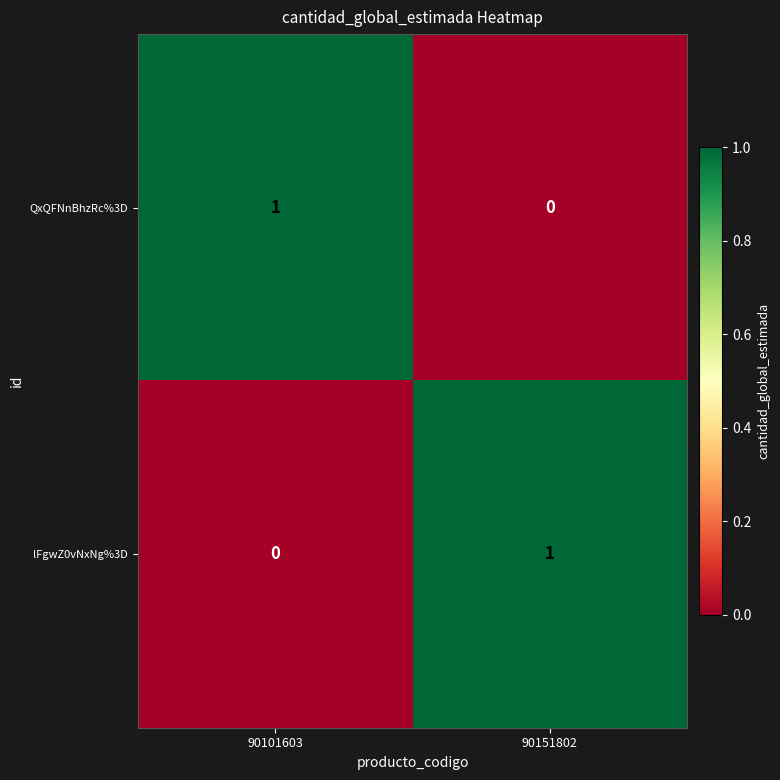

Reading right to left, list all the values displayed in this chart.

QxQFNnBhzRc%3D: 90151802=0	90101603=1
lFgwZ0vNxNg%3D: 90151802=1	90101603=0